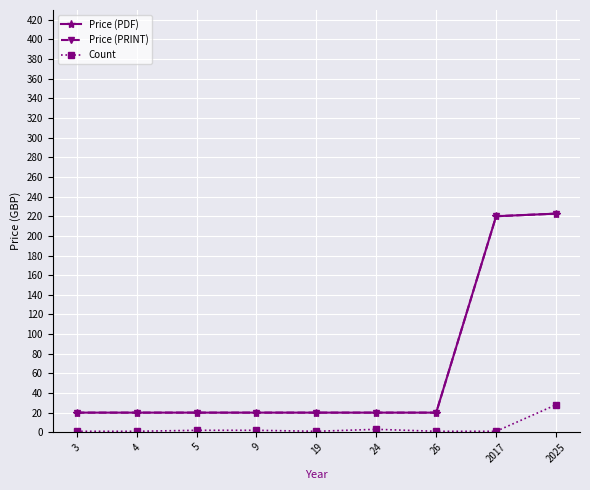

Reading right to left, extract all data points from this chart.

Price (PDF): 222.6	220.0	20.0	20.0	20.0	20.0	20.0	20.0	20.0
Price (PRINT): 222.6	220.0	20.0	20.0	20.0	20.0	20.0	20.0	20.0
Count: 28.0	1.0	1.0	3.0	1.0	2.0	2.0	1.0	1.0